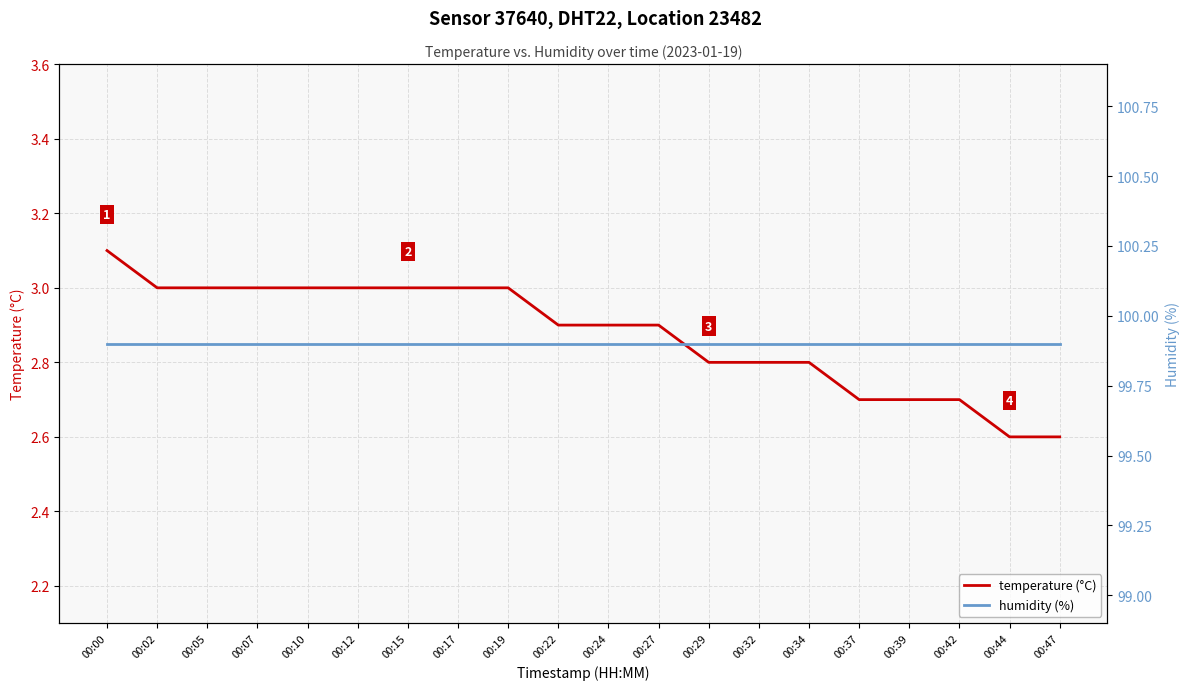

Is it true that humidity (%) equals 99.9 at 00:47?

True